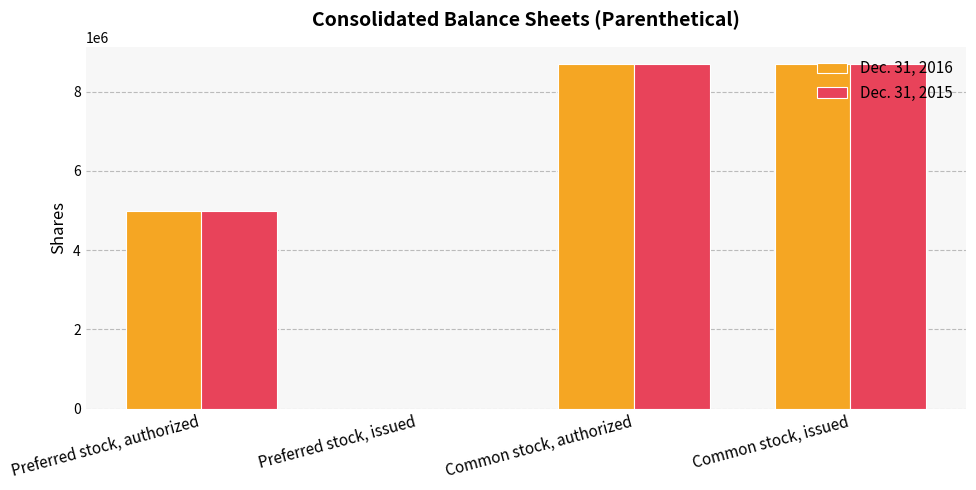

The value of Dec. 31, 2015 at Common stock, authorized is 3135880. True or false?

False